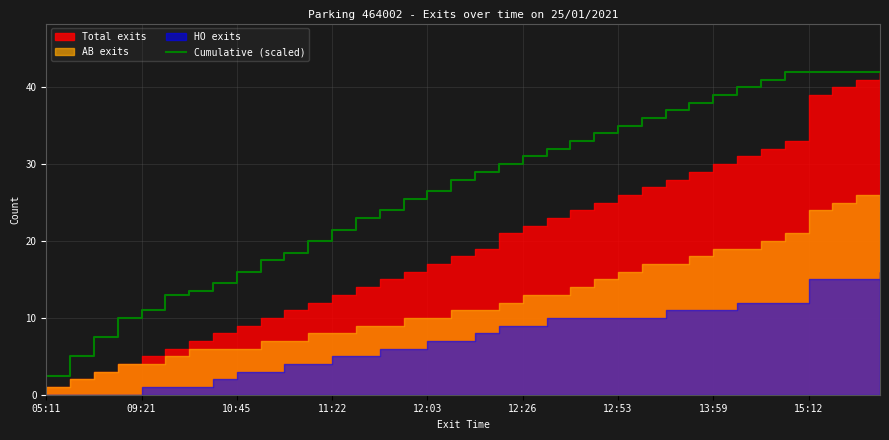

What is the highest value of the Cumulative (scaled) series?

42.0